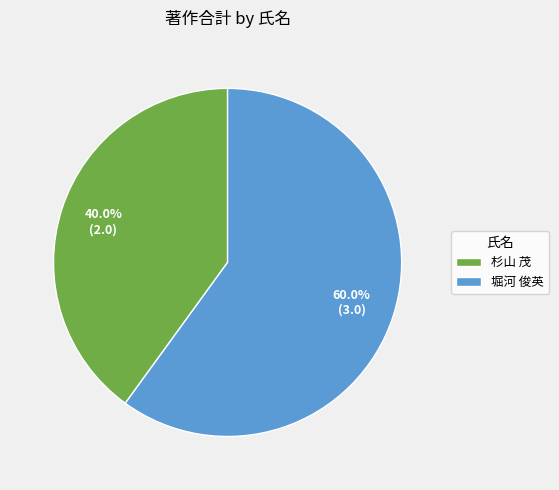

Combined, do 杉山 茂 and 堀河 俊英 account for over 50%?

Yes